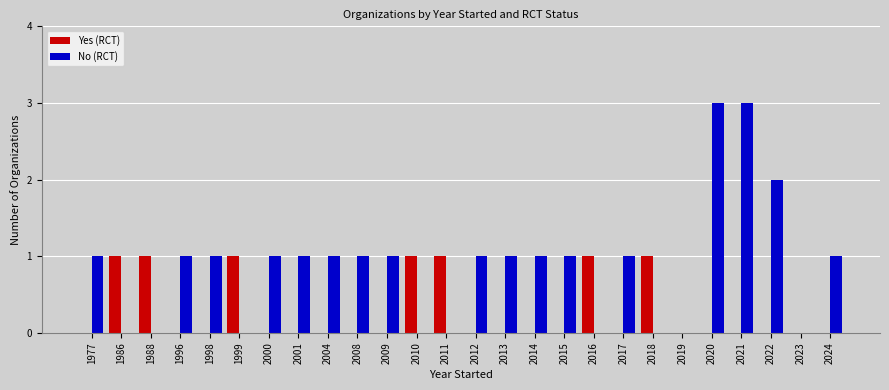

Is the value of No (RCT) at 2008 greater than the value of Yes (RCT) at 2017?

Yes